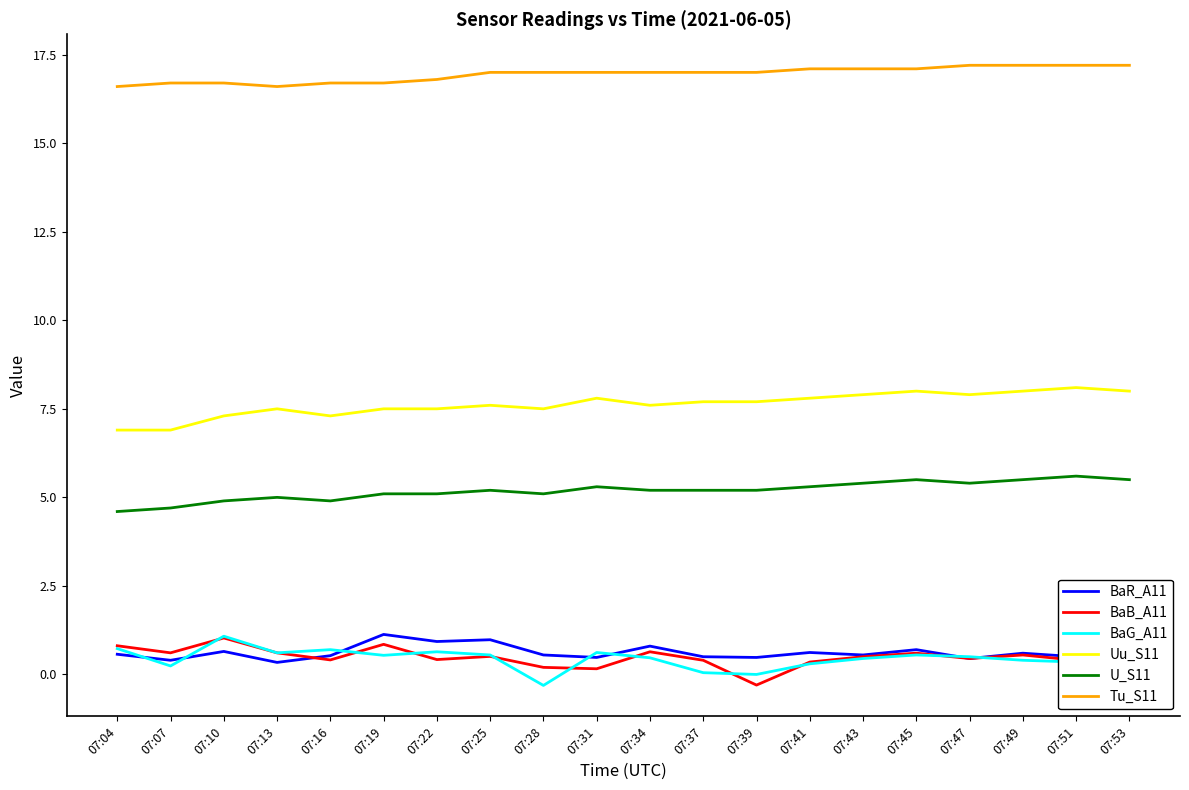

The Uu_S11 series shows 4.6 at 07:22. True or false?

False